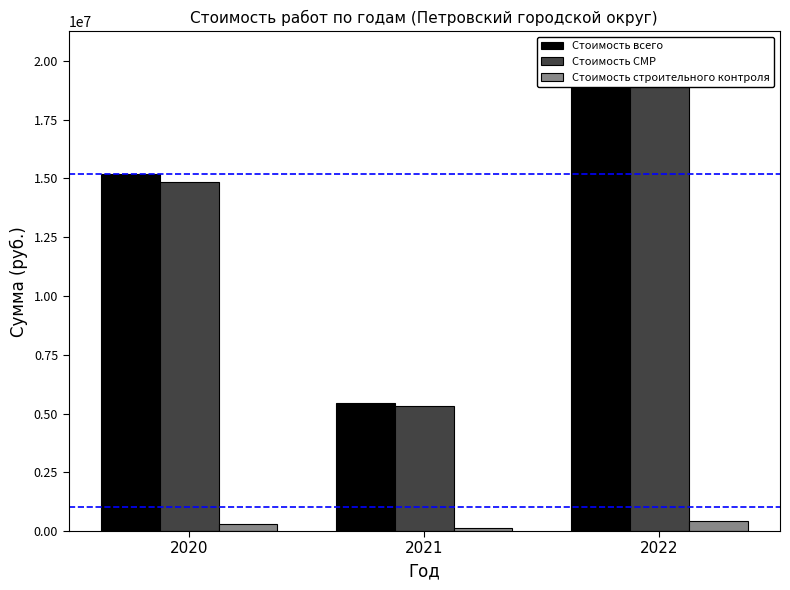

List the series in order of their peak value, highest first.

Стоимость всего, Стоимость СМР, Стоимость строительного контроля